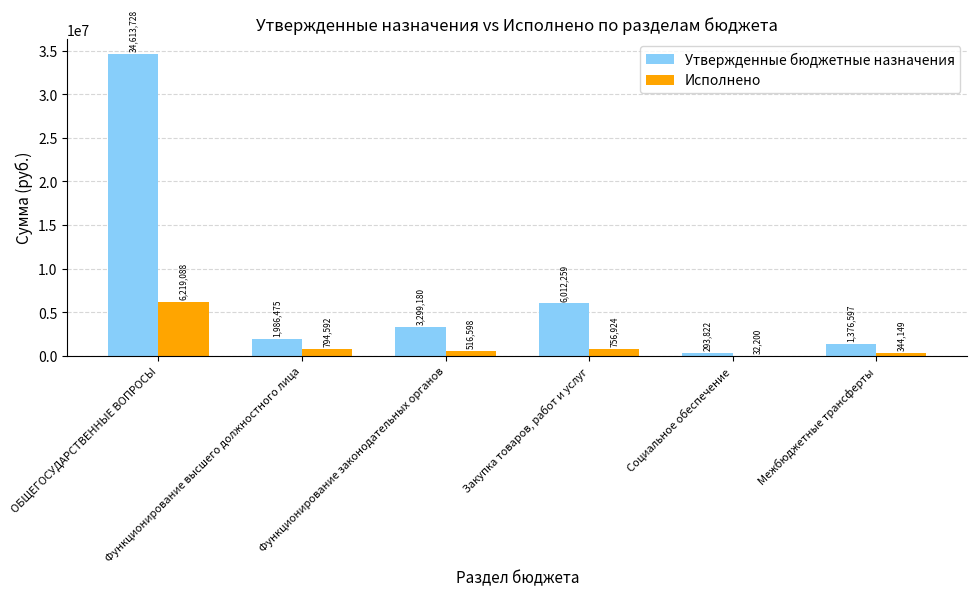

What is the maximum value for Исполнено?

6219088.4